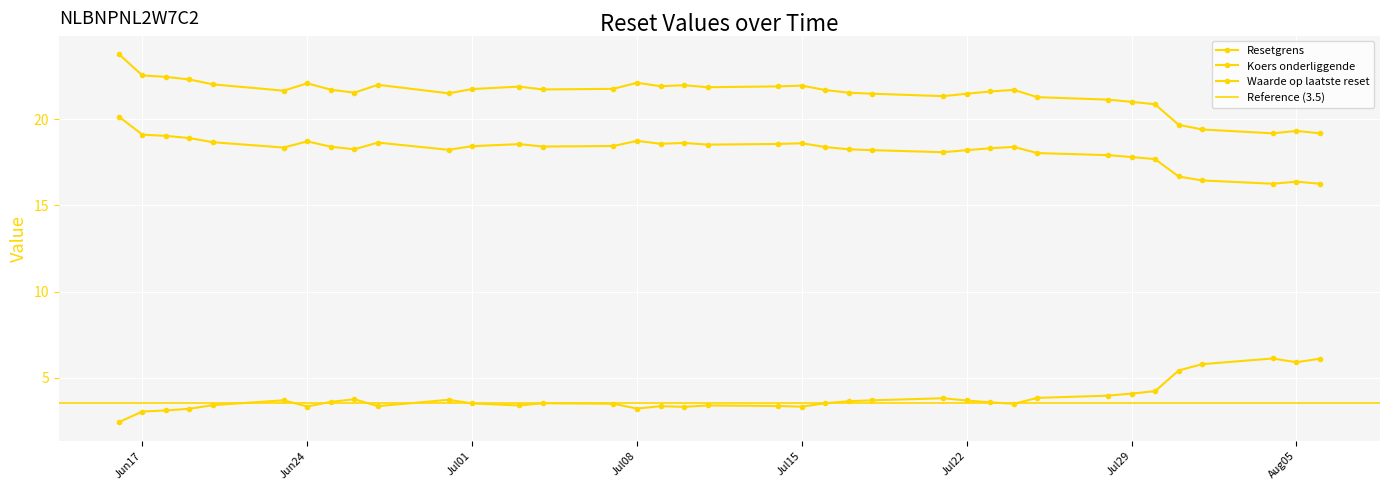

Reading left to right, extract all data points from this chart.

Resetgrens: 2025-08-06=19.2	2025-08-05=19.3	2025-08-04=19.2	2025-08-01=19.4	2025-07-31=19.7	2025-07-30=20.9	2025-07-29=21.0	2025-07-28=21.1	2025-07-25=21.3	2025-07-24=21.7	2025-07-23=21.6	2025-07-22=21.5	2025-07-21=21.3	2025-07-18=21.5	2025-07-17=21.5	2025-07-16=21.7	2025-07-15=22.0	2025-07-14=21.9	2025-07-11=21.9	2025-07-10=22.0	2025-07-09=21.9	2025-07-08=22.1	2025-07-07=21.8	2025-07-04=21.7	2025-07-03=21.9	2025-07-01=21.8	2025-06-30=21.5	2025-06-27=22.0	2025-06-26=21.5	2025-06-25=21.7	2025-06-24=22.1	2025-06-23=21.7	2025-06-20=22.0	2025-06-19=22.3	2025-06-18=22.5	2025-06-17=22.6	2025-06-16=23.8
Koers onderliggende: 2025-08-06=16.3	2025-08-05=16.4	2025-08-04=16.3	2025-08-01=16.4	2025-07-31=16.7	2025-07-30=17.7	2025-07-29=17.8	2025-07-28=17.9	2025-07-25=18.0	2025-07-24=18.4	2025-07-23=18.3	2025-07-22=18.2	2025-07-21=18.1	2025-07-18=18.2	2025-07-17=18.3	2025-07-16=18.4	2025-07-15=18.6	2025-07-14=18.6	2025-07-11=18.5	2025-07-10=18.6	2025-07-09=18.6	2025-07-08=18.8	2025-07-07=18.4	2025-07-04=18.4	2025-07-03=18.6	2025-07-01=18.4	2025-06-30=18.2	2025-06-27=18.6	2025-06-26=18.3	2025-06-25=18.4	2025-06-24=18.7	2025-06-23=18.4	2025-06-20=18.7	2025-06-19=18.9	2025-06-18=19.0	2025-06-17=19.1	2025-06-16=20.2
Waarde op laatste reset: 2025-08-06=6.1	2025-08-05=5.9	2025-08-04=6.1	2025-08-01=5.8	2025-07-31=5.4	2025-07-30=4.2	2025-07-29=4.1	2025-07-28=4.0	2025-07-25=3.8	2025-07-24=3.5	2025-07-23=3.6	2025-07-22=3.7	2025-07-21=3.8	2025-07-18=3.7	2025-07-17=3.6	2025-07-16=3.5	2025-07-15=3.3	2025-07-14=3.4	2025-07-11=3.4	2025-07-10=3.3	2025-07-09=3.3	2025-07-08=3.2	2025-07-07=3.5	2025-07-04=3.5	2025-07-03=3.4	2025-07-01=3.5	2025-06-30=3.7	2025-06-27=3.3	2025-06-26=3.7	2025-06-25=3.6	2025-06-24=3.3	2025-06-23=3.7	2025-06-20=3.4	2025-06-19=3.2	2025-06-18=3.1	2025-06-17=3.0	2025-06-16=2.4